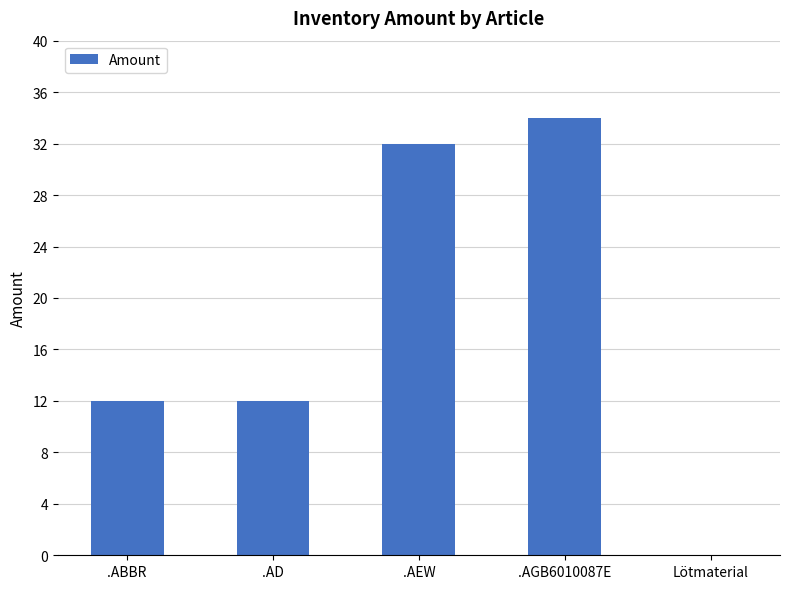

The chart shows a value of 0 at Lötmaterial. True or false?

True